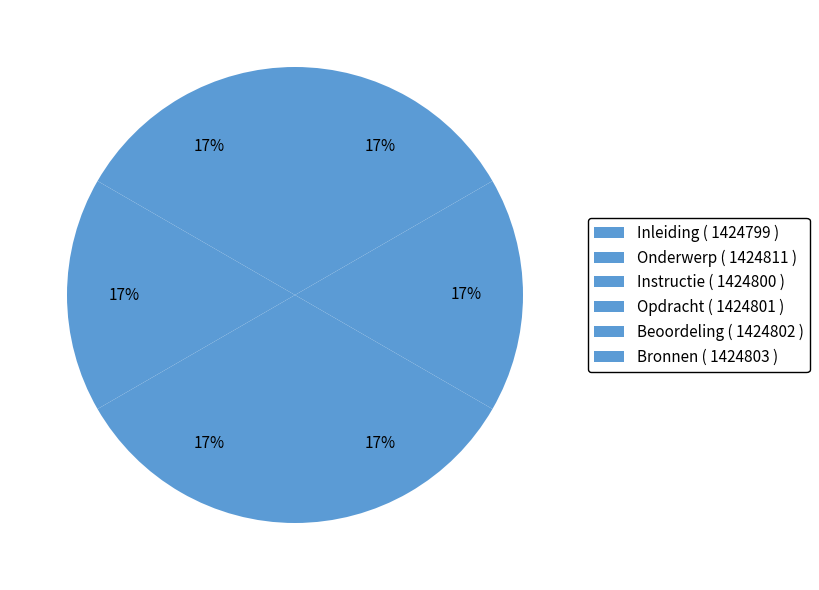

To the nearest percent, what is the average slice percentage?

17%